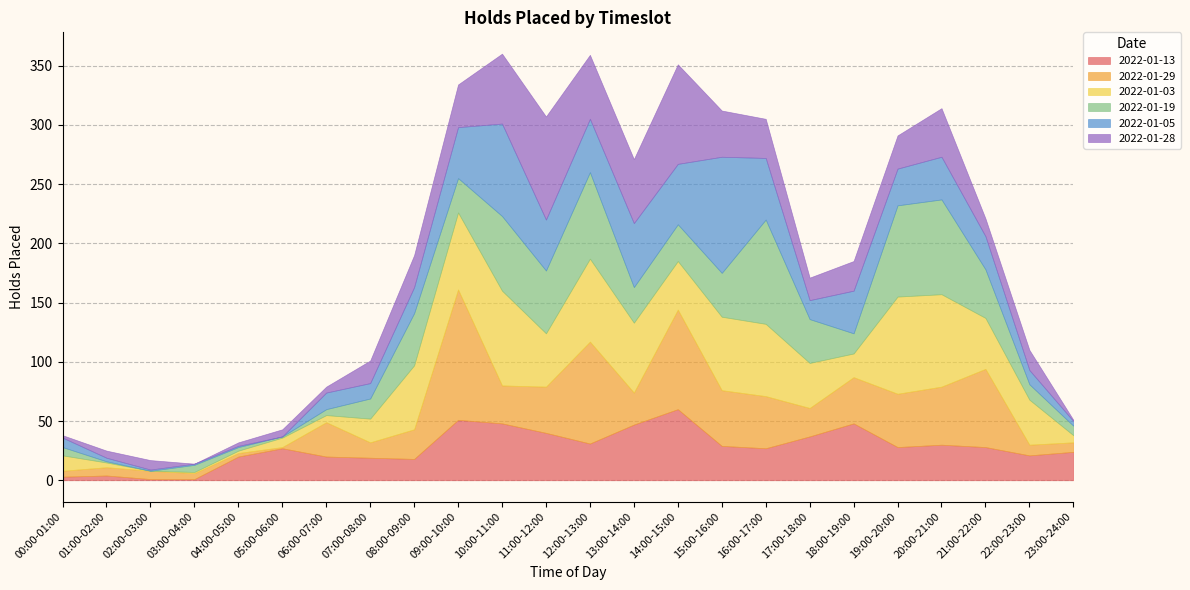

What is the average value of the 2022-01-28 series?

27